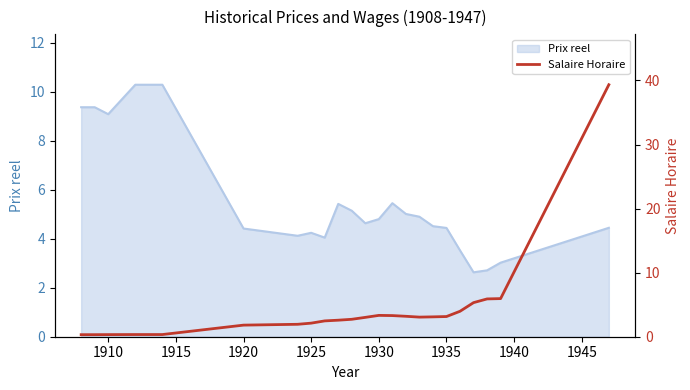

What is the maximum value for Prix reel?

10.3